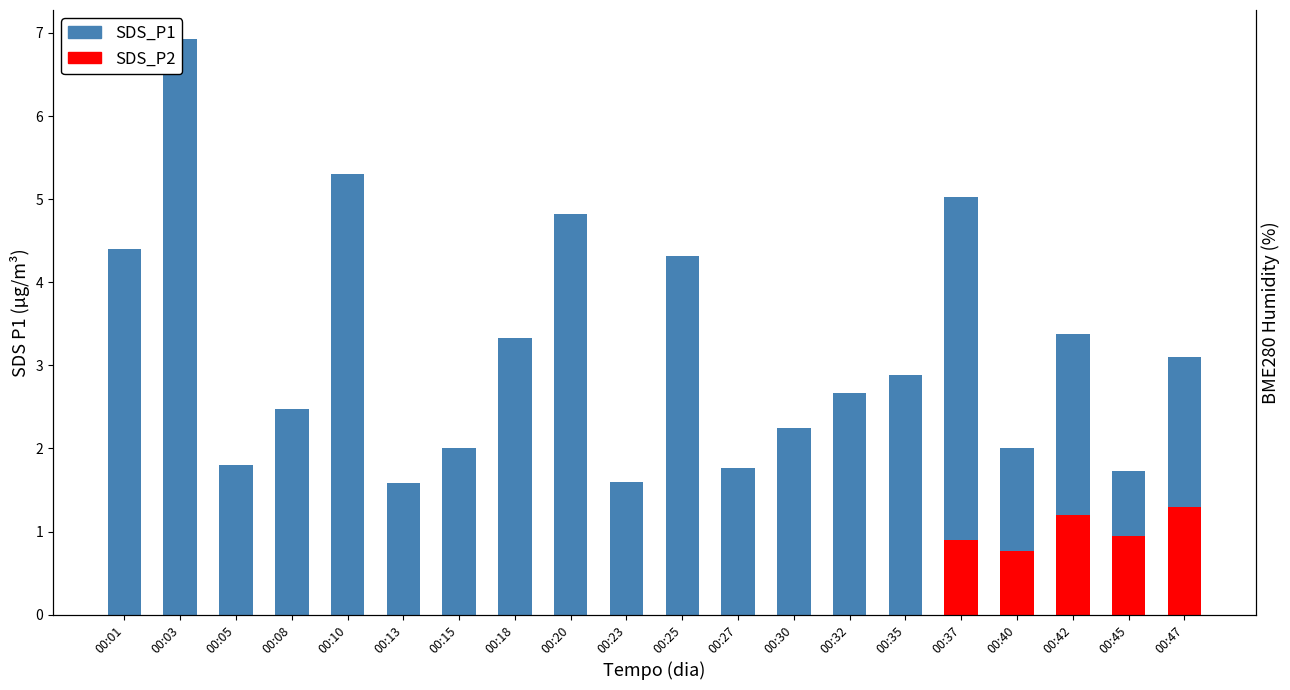

Rank the categories by value from lowest to highest.

00:13, 00:23, 00:45, 00:27, 00:05, 00:15, 00:40, 00:30, 00:08, 00:32, 00:35, 00:47, 00:18, 00:42, 00:25, 00:01, 00:20, 00:37, 00:10, 00:03